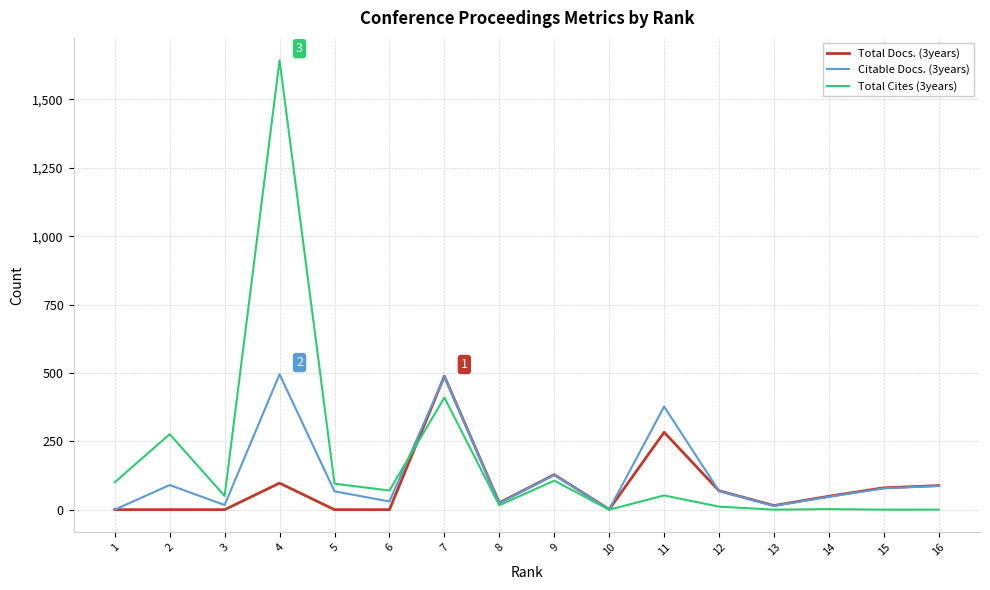

What is the greatest value displayed?

1643